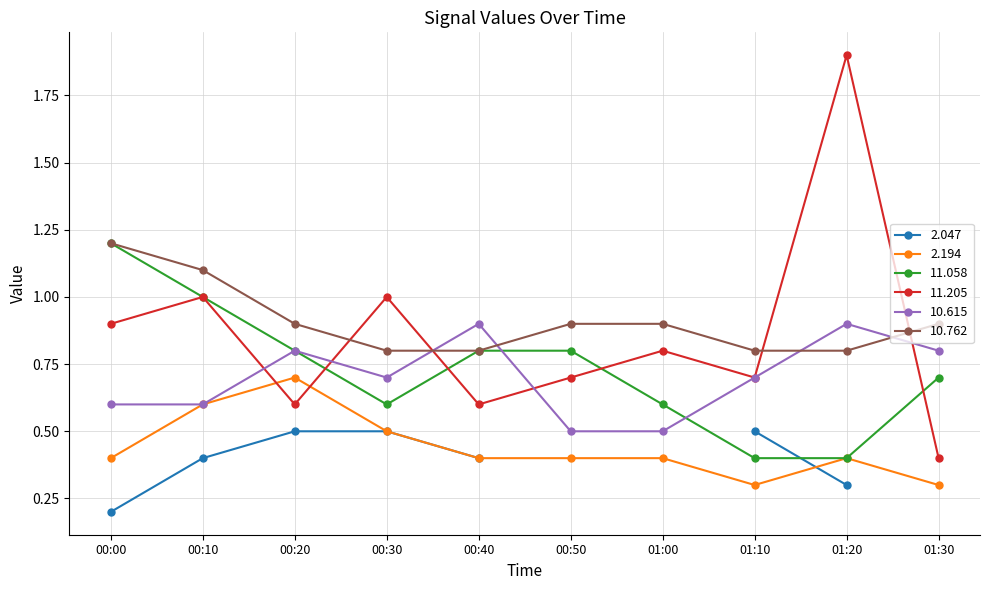

What is the difference between the second highest and minimum values in the 11.058 series?

0.6